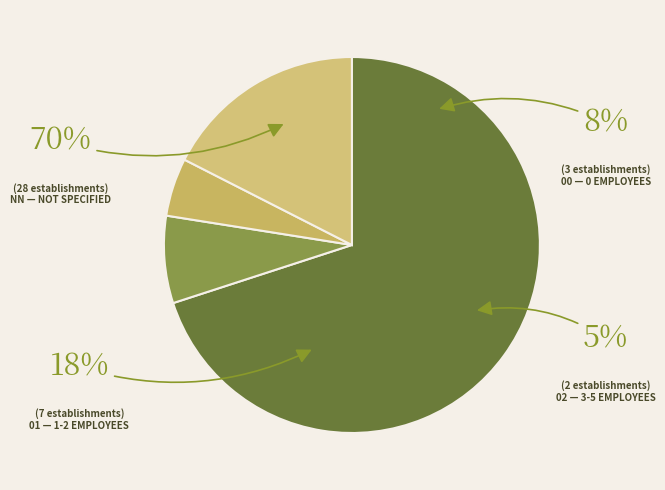

To the nearest percent, what portion does 00 represent?

8%